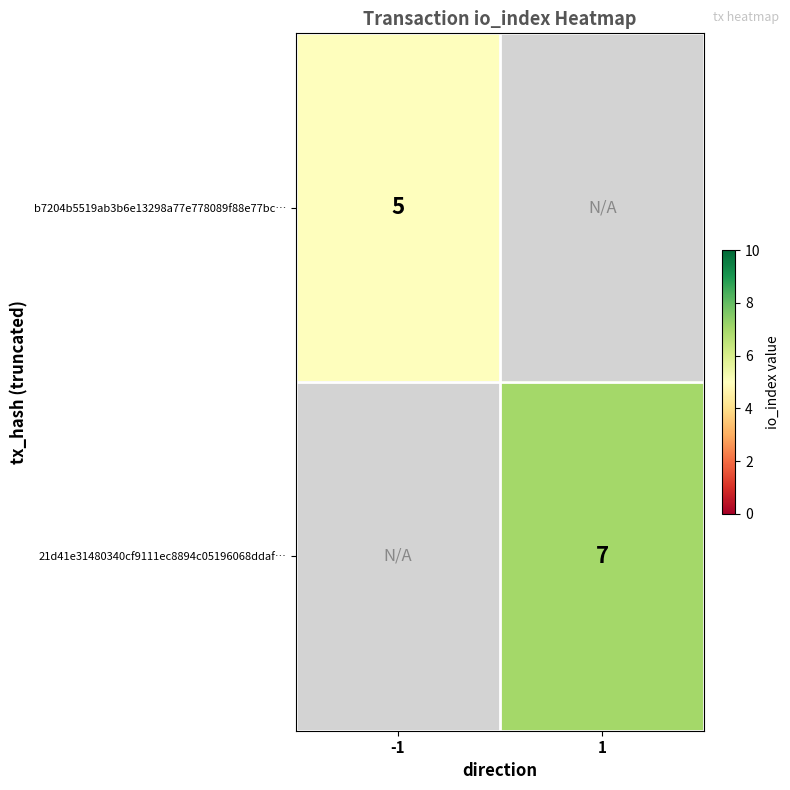

At how many categories does at least one series exceed 6?

1